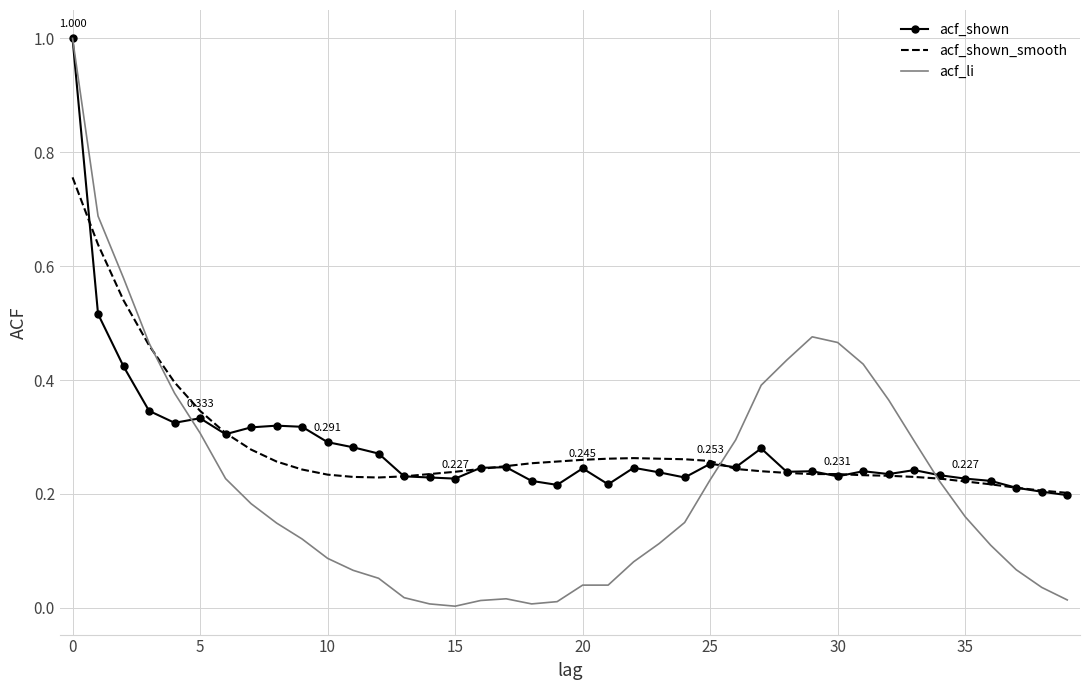

Which series has the largest range (max minus min)?

acf_li